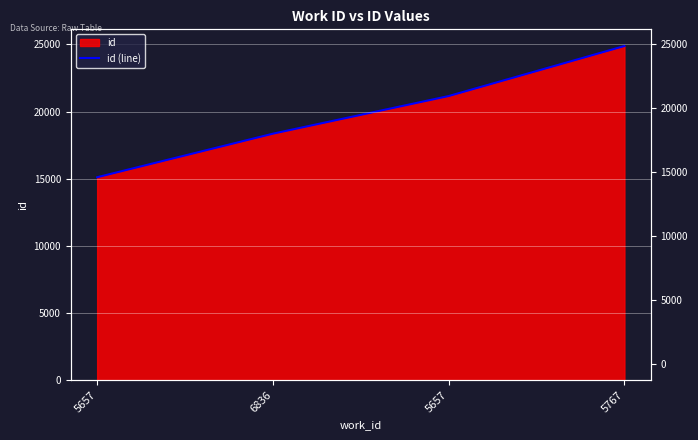

What is the change in value from 5657 to 5767?

+3725